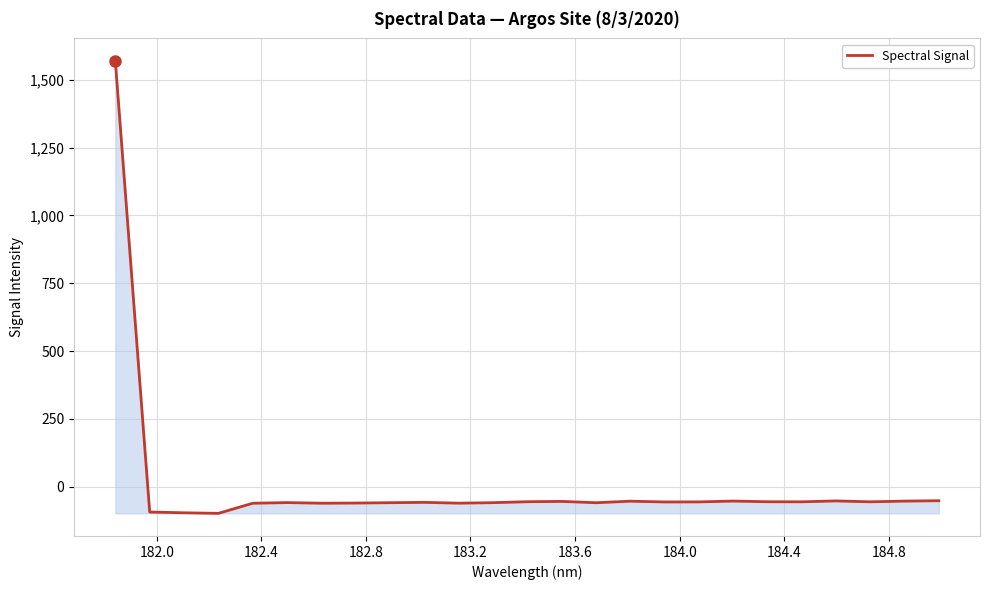

How many values are below -56?

14